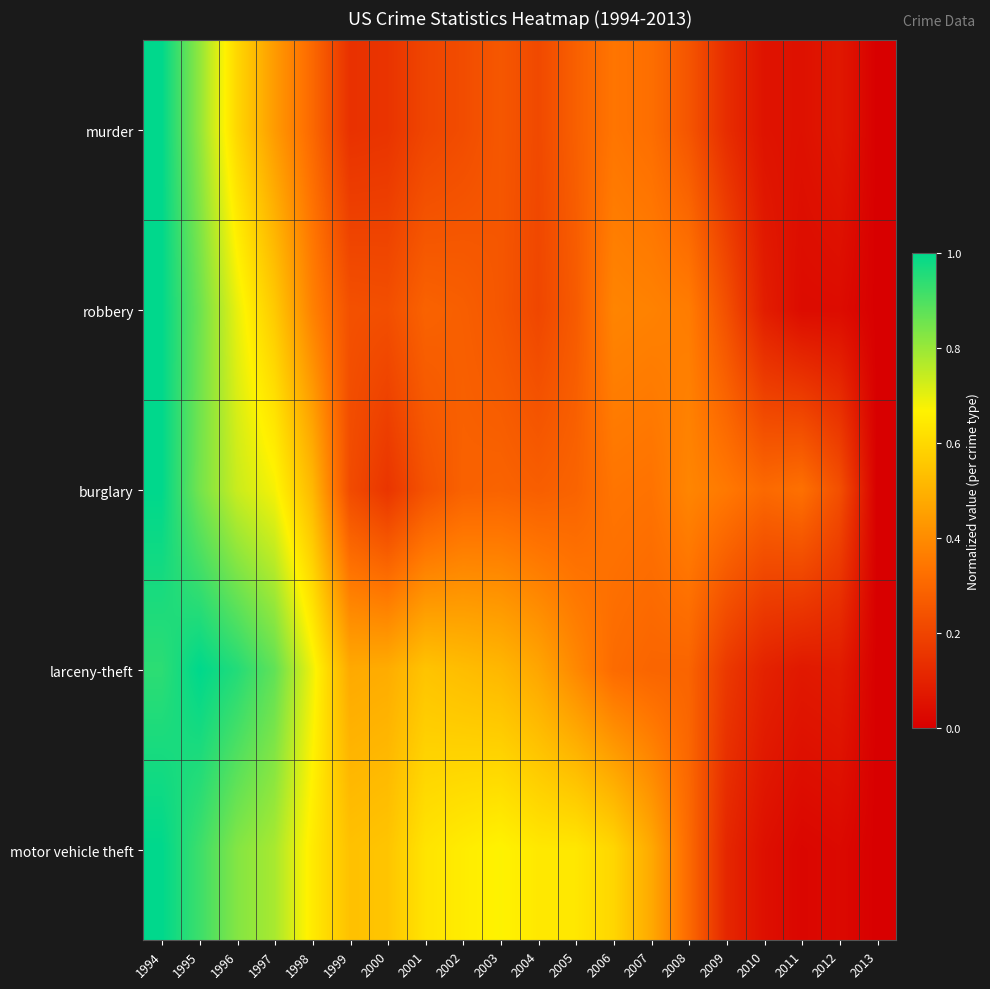

What is the maximum value shown in the chart?

1.0